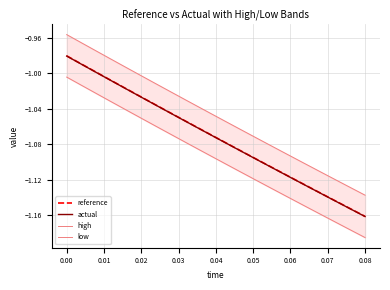

True or false: actual has a value of -0.6 at 0.08.

False